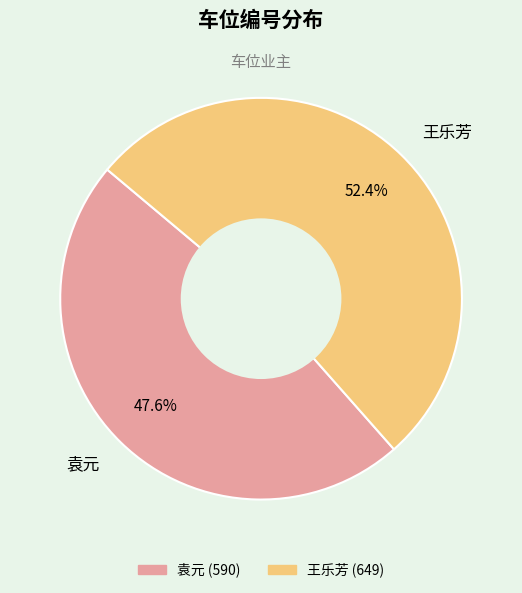

To the nearest percent, what portion does 王乐芳 represent?

52%